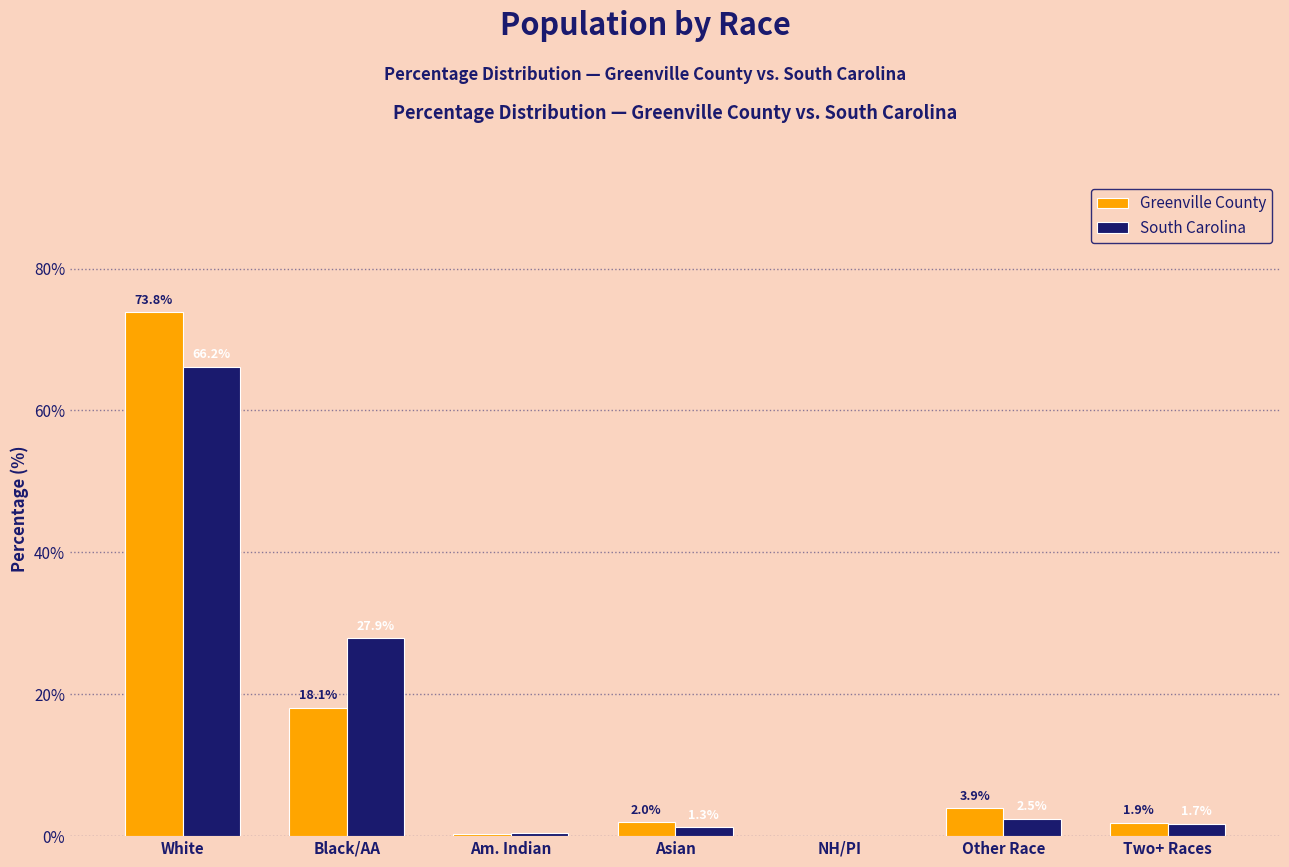

What is the maximum value shown in the chart?

73.8